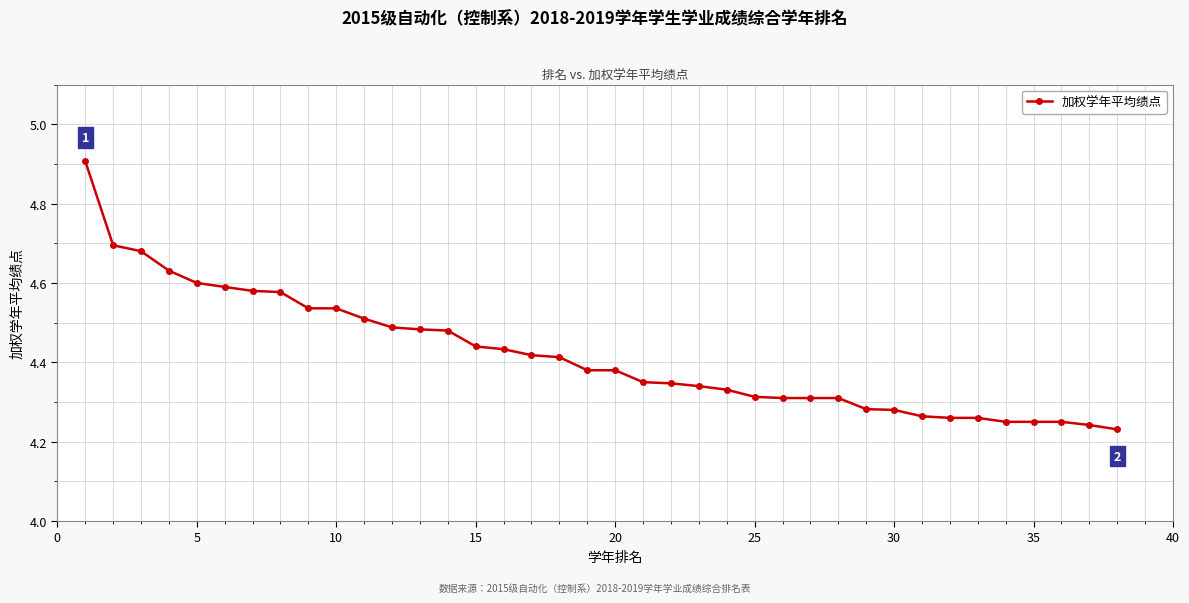

How many series are shown in this chart?

1